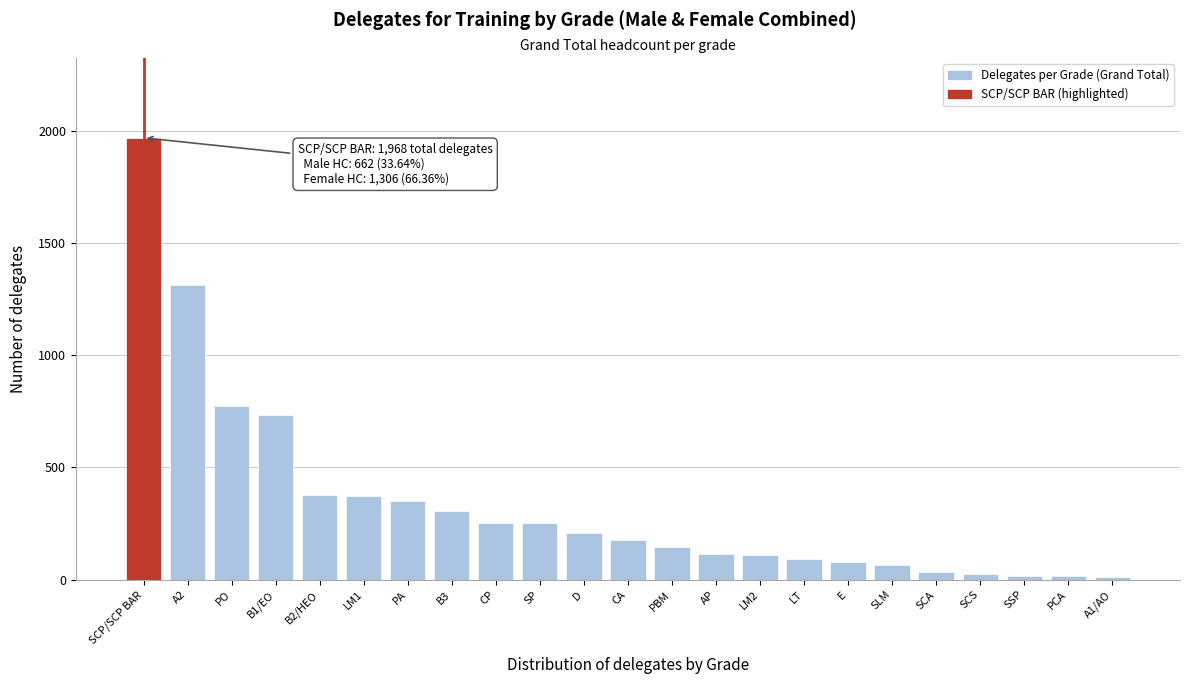

What is the maximum value shown in the chart?

1968